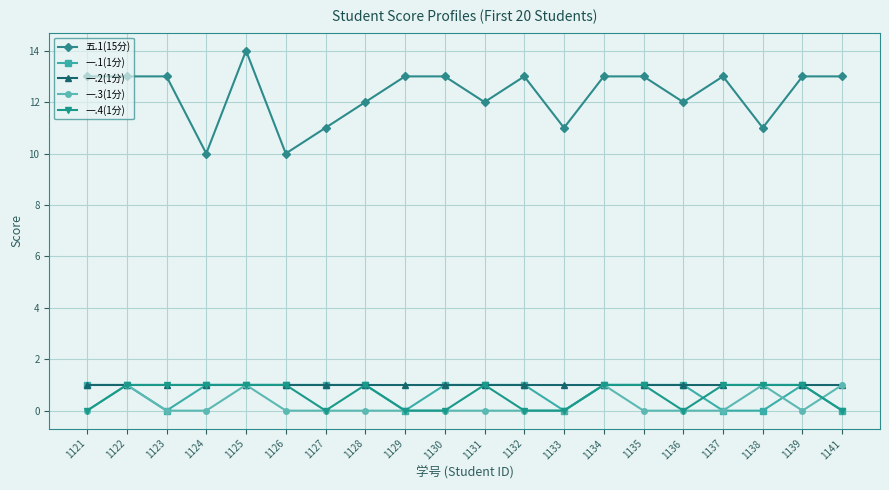

The value of 一.2(1分) at 1141 is 1. True or false?

True